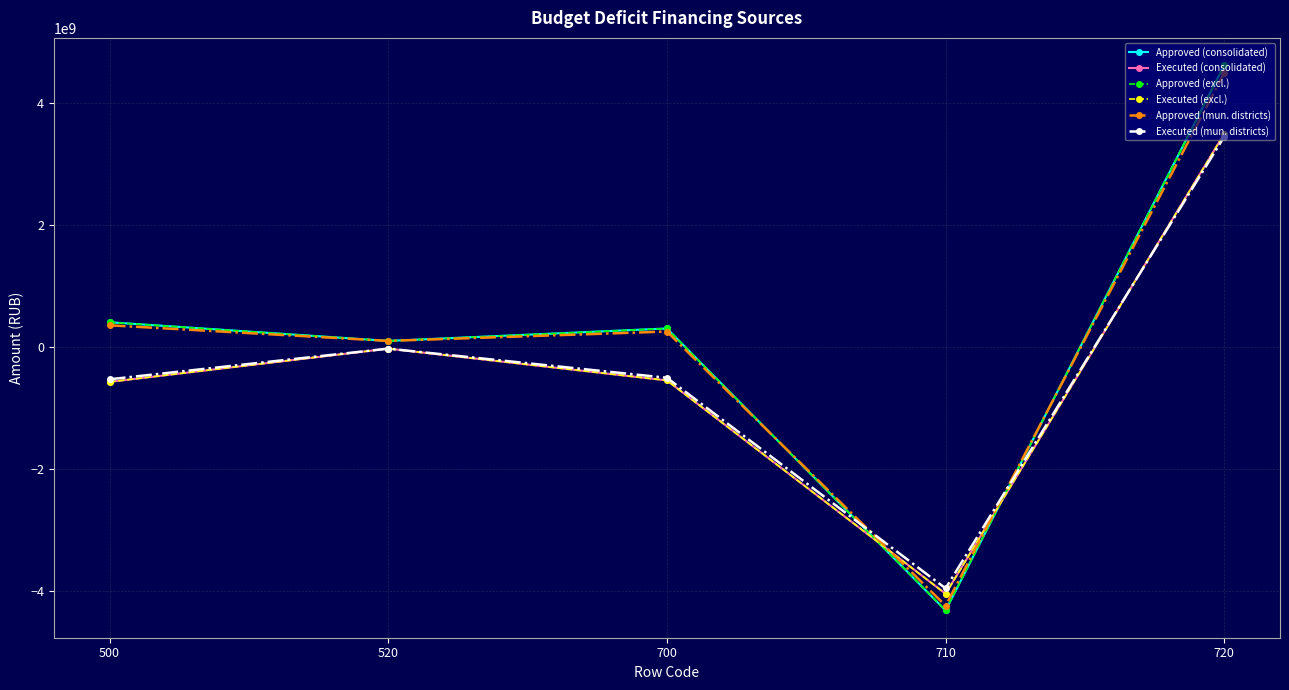

The value of Executed (excl.) at 520 is -14495563.8. True or false?

False